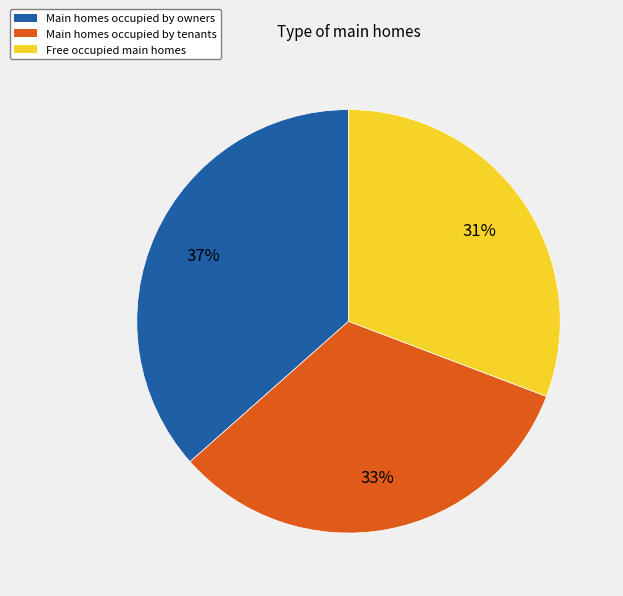

To the nearest percent, what is the difference between the largest and smallest slice percentages?

6%